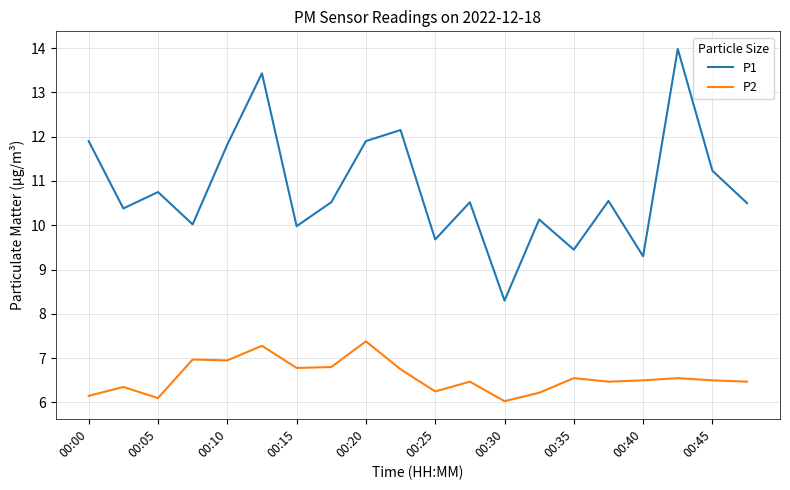

Which series has the widest spread of values?

P1